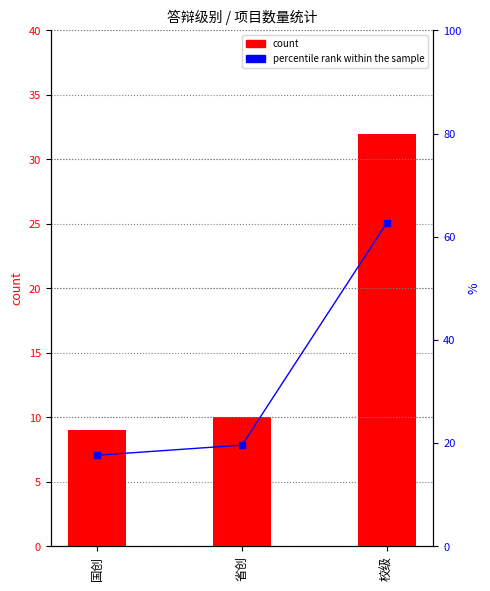

What is the difference between the maximum and second lowest values in the count series?

22.0